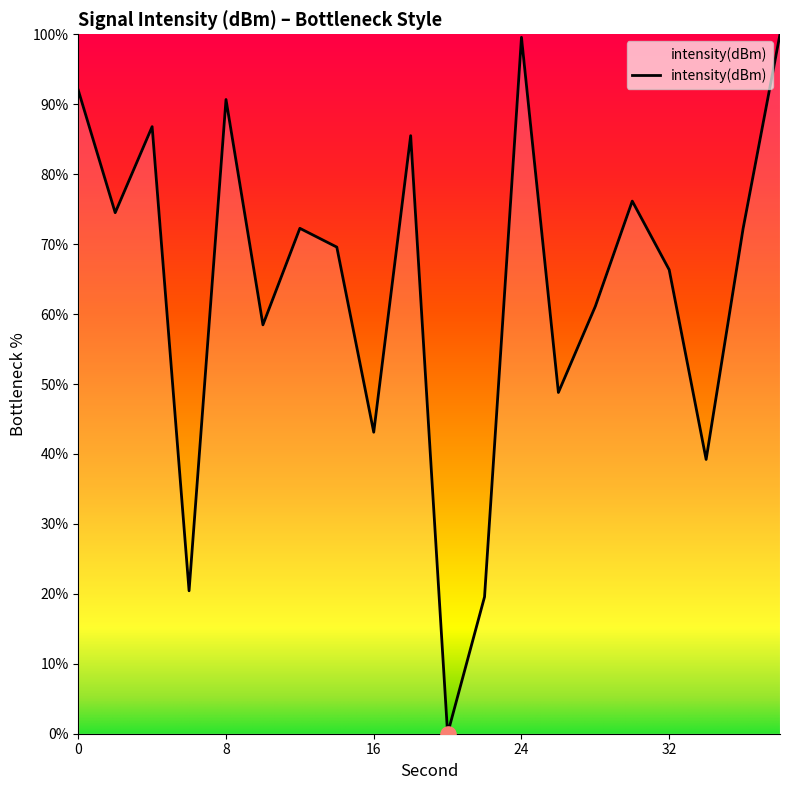

What is the maximum value shown in the chart?

100.0